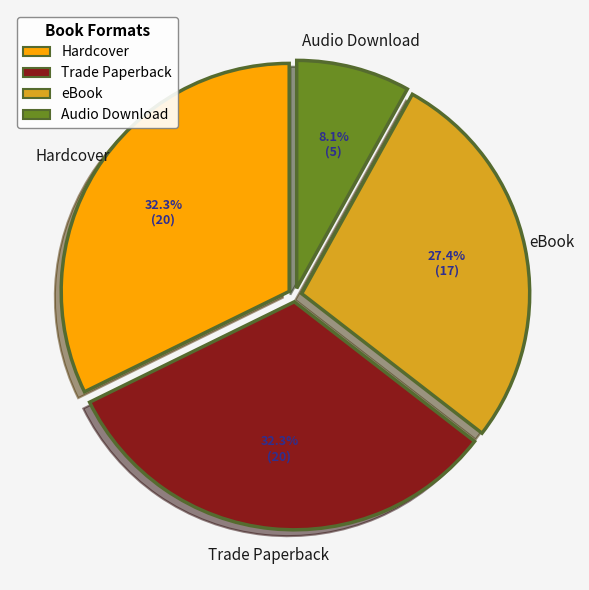

Which has a higher value, Audio Download or Hardcover?

Hardcover